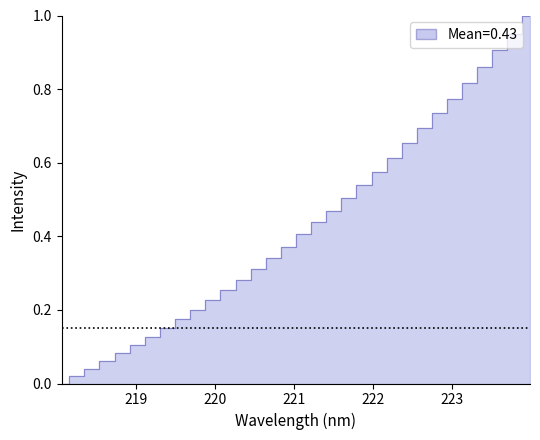

The value at 222.6447 is 0.2. True or false?

False